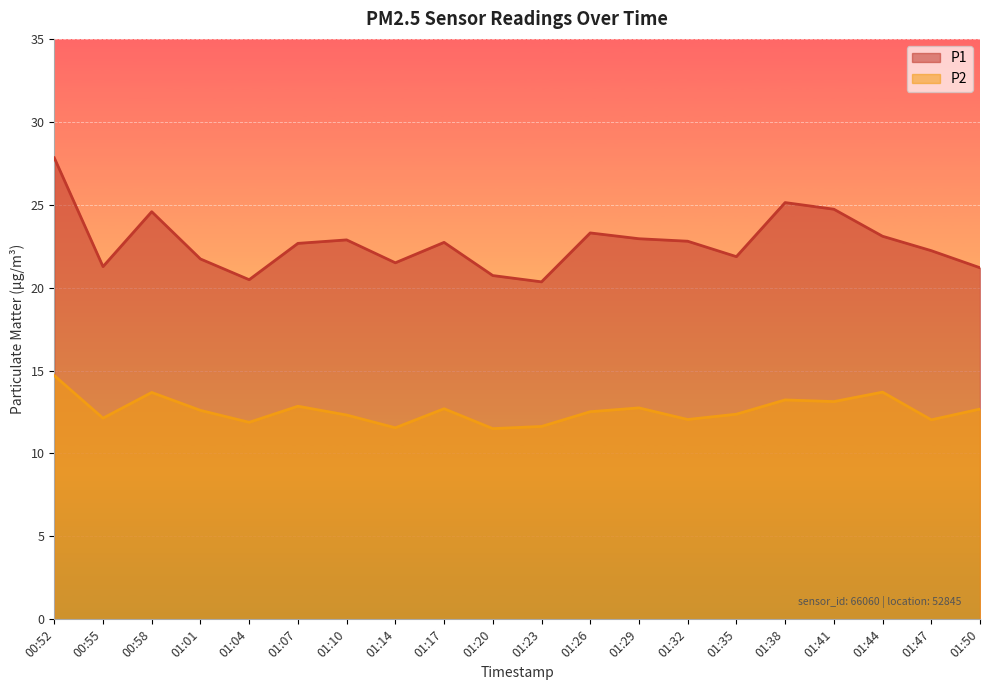

What is the difference between the second highest and second lowest values in the P1 series?

4.6